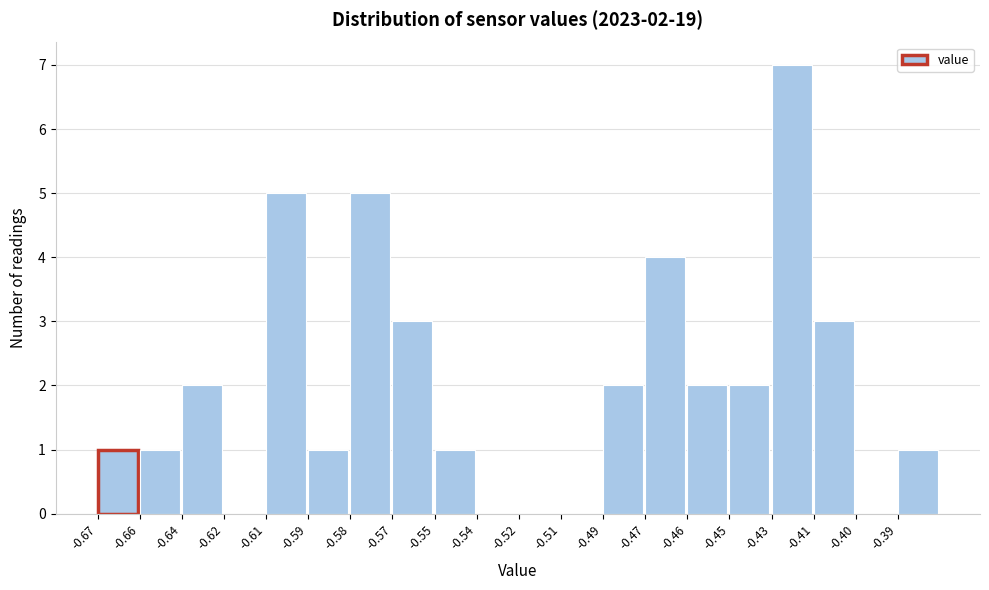

Reading left to right, what are all the values shown in this chart?

-0.67=1	-0.66=1	-0.64=2	-0.62=0	-0.61=5	-0.59=1	-0.58=5	-0.57=3	-0.55=1	-0.54=0	-0.52=0	-0.51=0	-0.49=2	-0.47=4	-0.46=2	-0.45=2	-0.43=7	-0.41=3	-0.40=0	-0.39=1